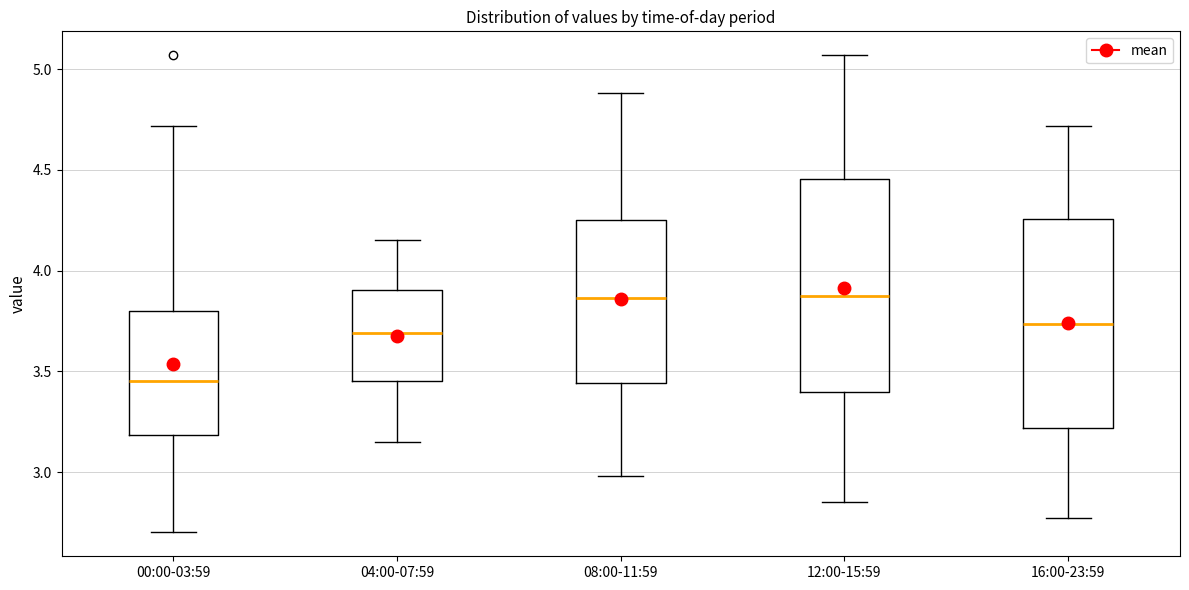

Where does the upper whisker of the box for 12:00-15:59 end on the y-axis? The values are not printed on the chart, so give them approximately, as read against the axis.

5.05